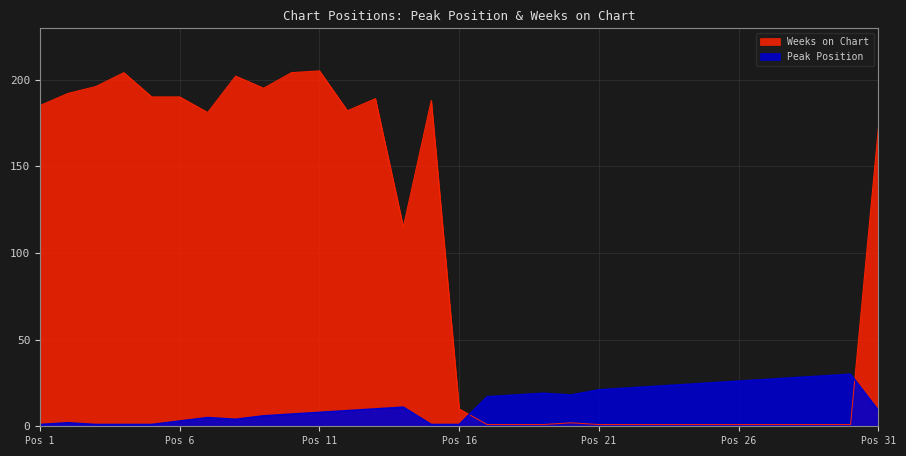

What is the spread (max minus min) of values at 8?

198